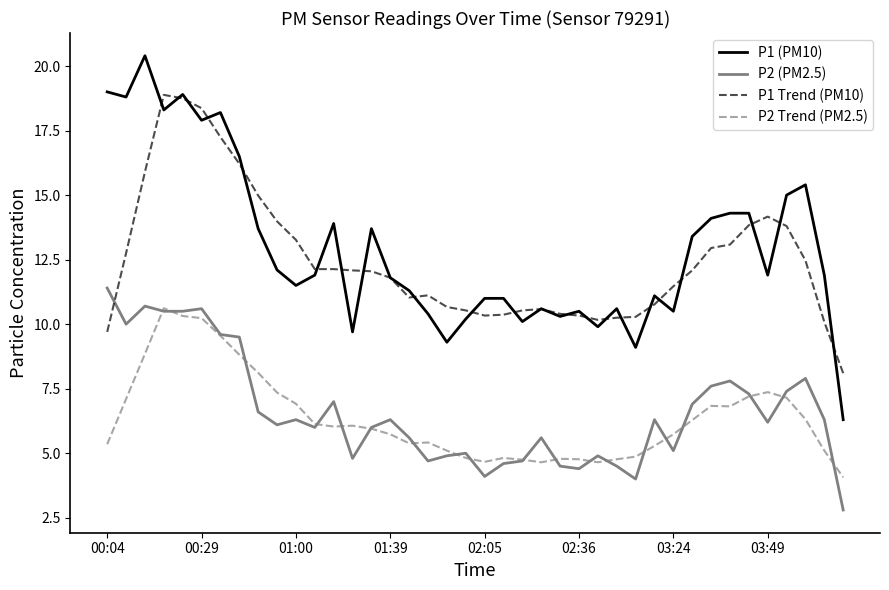

True or false: P2 Trend (PM2.5) and P1 Trend (PM10) intersect in this chart.

False